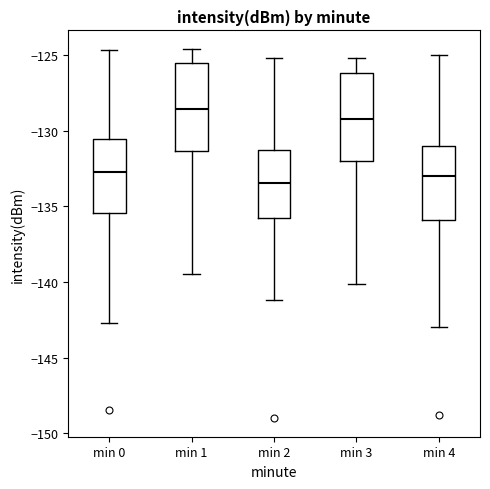

Reading left to right, transcribe this box plot: for each box, give where its median line is, the range the box spans, and where its two whiskers end, as read against the y-axis. The values are not printed on the chart, so give them approximately, as read against the axis.

min 0: median -133.0, box -135.5 to -130.5, whiskers -142.5 to -124.5
min 1: median -128.5, box -131.5 to -125.5, whiskers -139.5 to -124.5
min 2: median -133.5, box -136.0 to -131.5, whiskers -141.0 to -125.0
min 3: median -129.0, box -132.0 to -126.0, whiskers -140.0 to -125.0
min 4: median -133.0, box -136.0 to -131.0, whiskers -143.0 to -125.0